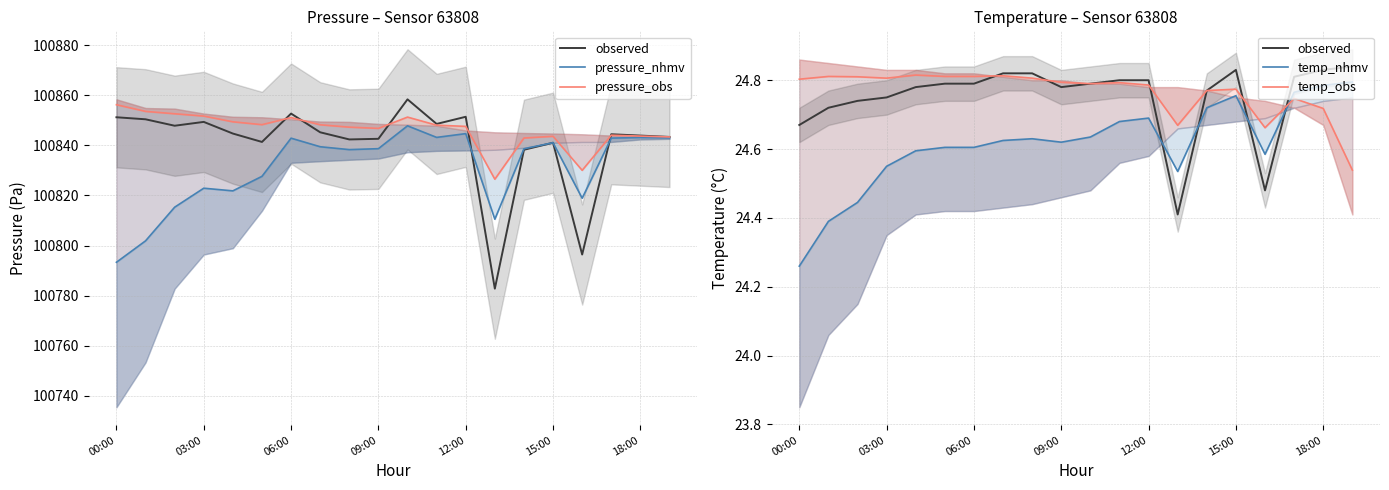

True or false: observed has more than 1 points higher than both neighbors.

False